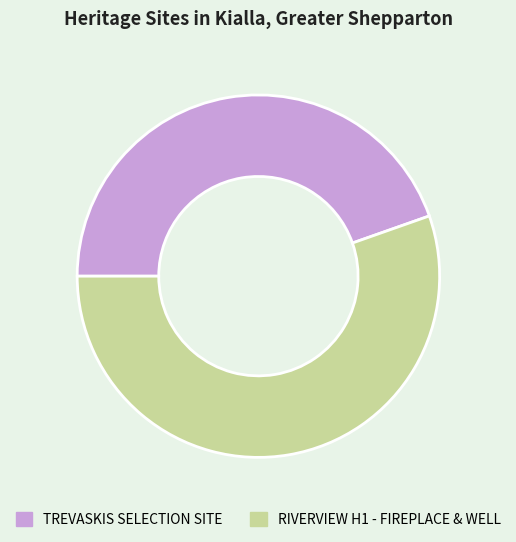

Rank the categories by value from lowest to highest.

TREVASKIS SELECTION SITE, RIVERVIEW H1 - FIREPLACE & WELL